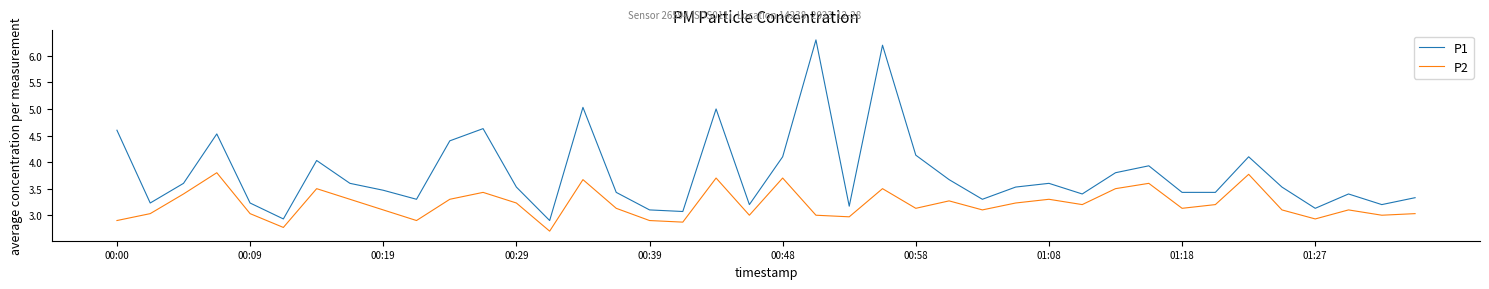

What is the maximum value for P2?

3.8